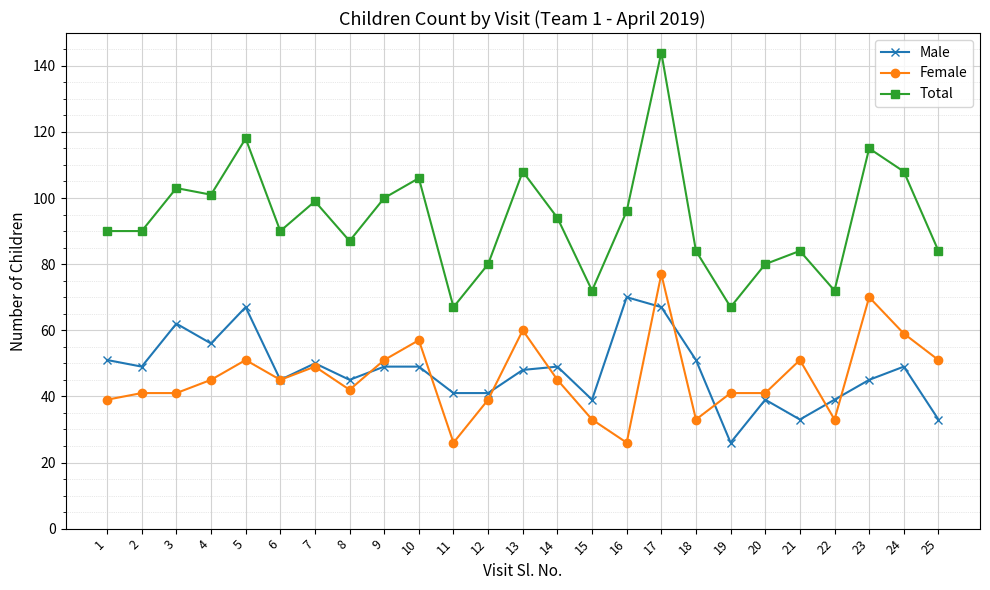

At which category does Male reach its first local peak?

3